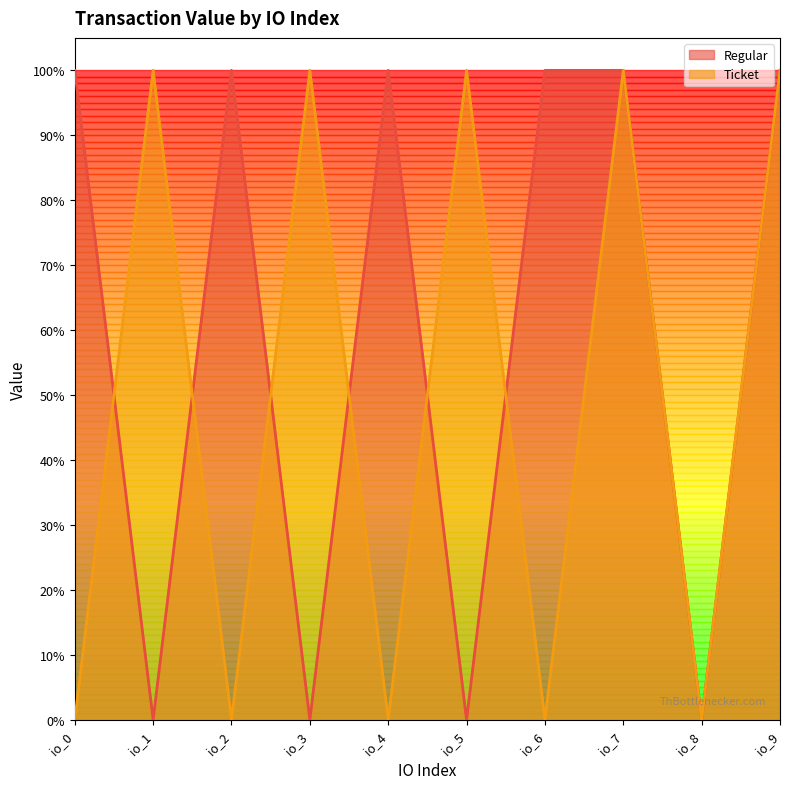

Reading left to right, transcribe all the data shown in this chart.

Regular: io_0=1.0	io_1=0.0	io_2=1.0	io_3=0.0	io_4=1.0	io_5=0.0	io_6=1.0	io_7=1.0	io_8=0.0	io_9=1.0
Ticket: io_0=0.0	io_1=1.0	io_2=0.0	io_3=1.0	io_4=0.0	io_5=1.0	io_6=0.0	io_7=1.0	io_8=0.0	io_9=1.0